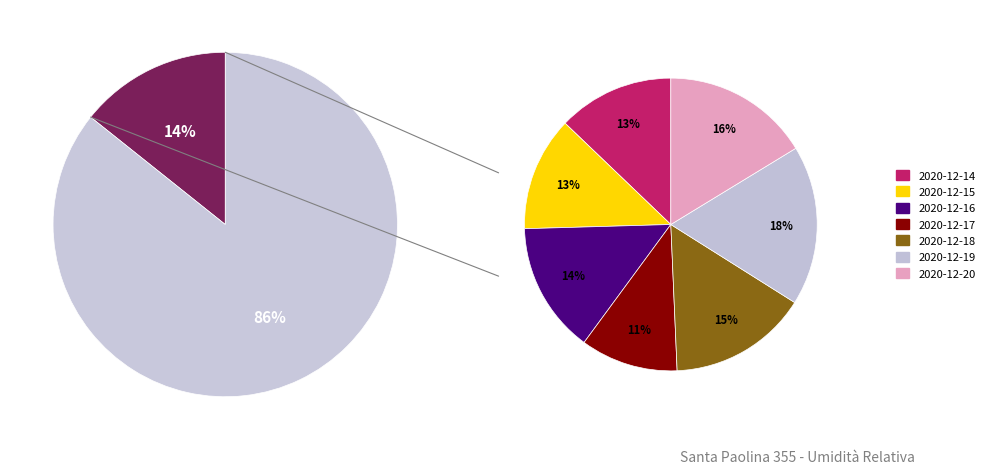

Does values_max account for over 50% of the chart?

No